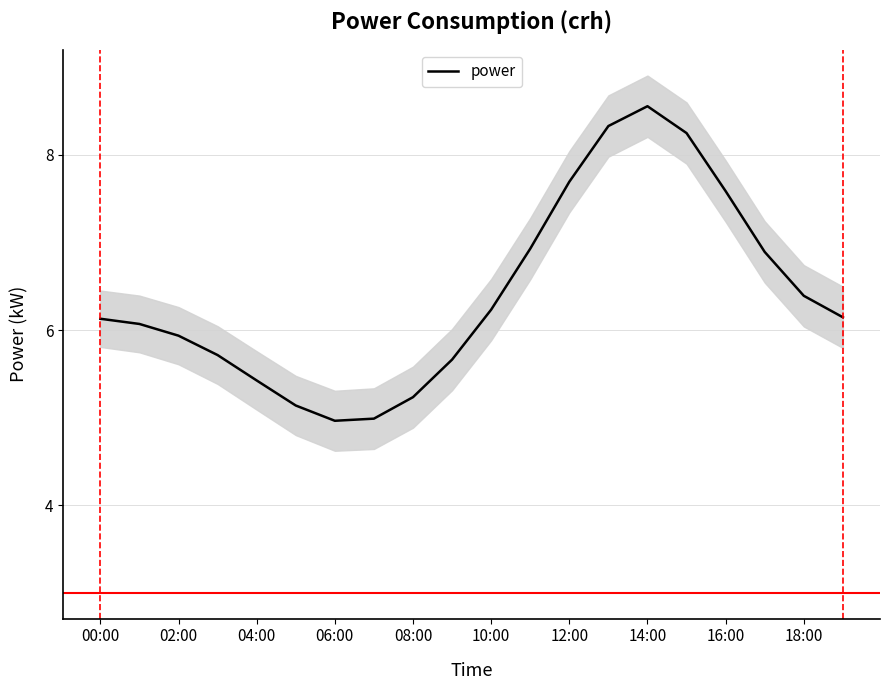

What is the lowest value of the power series?

5.0